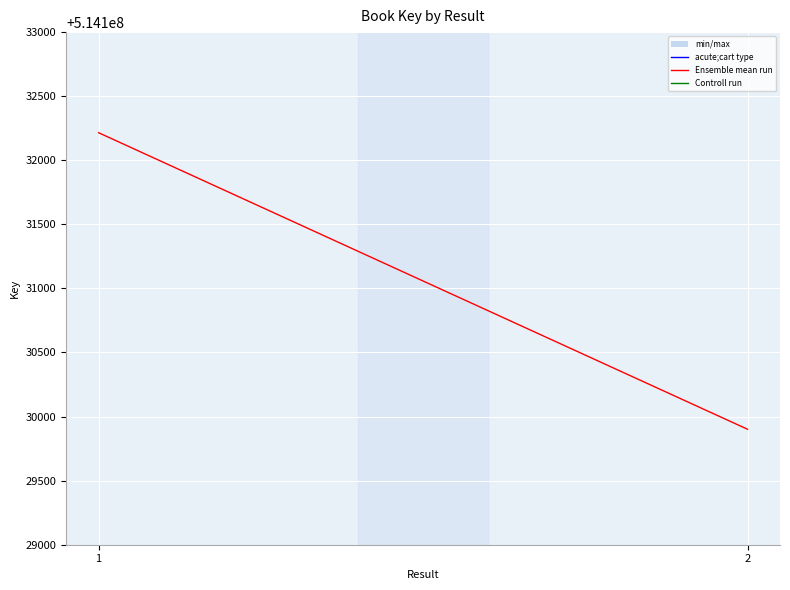

What is the value of the 2nd point from the left?

514129901